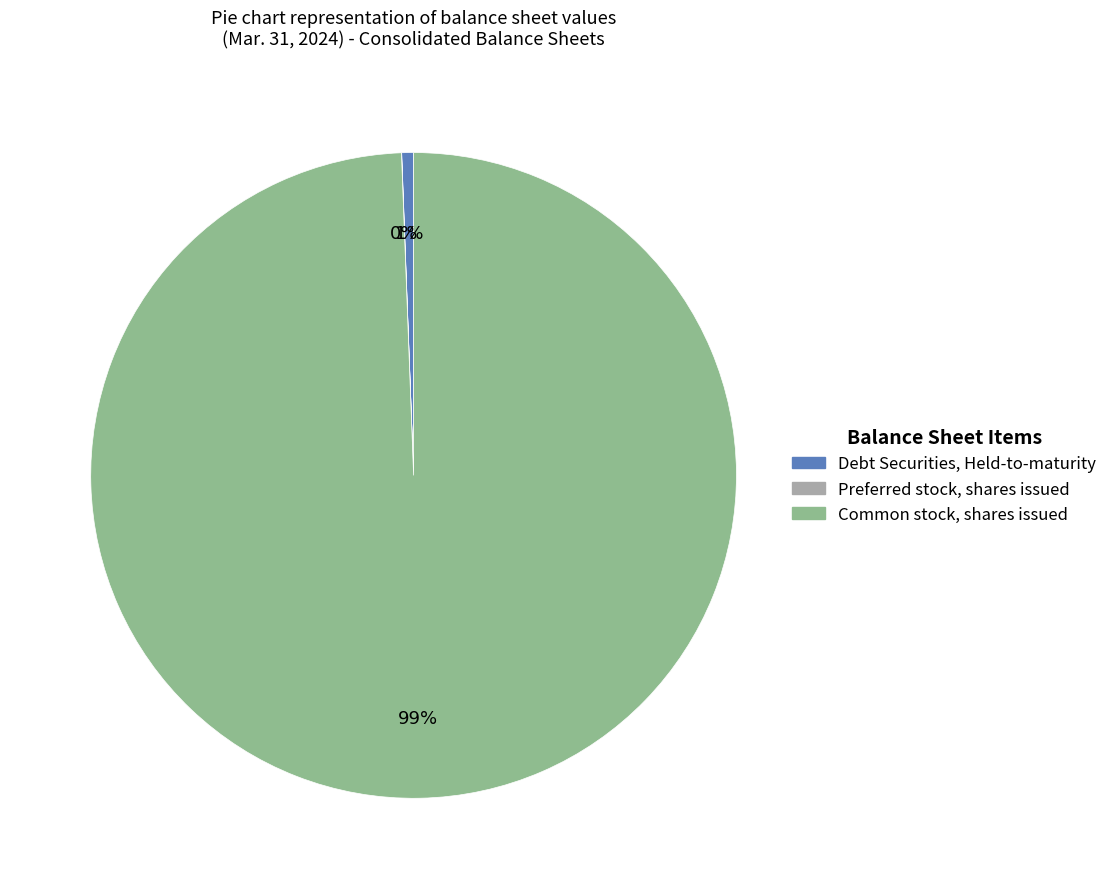

True or false: Common stock, shares issued accounts for 89% of the total.

False